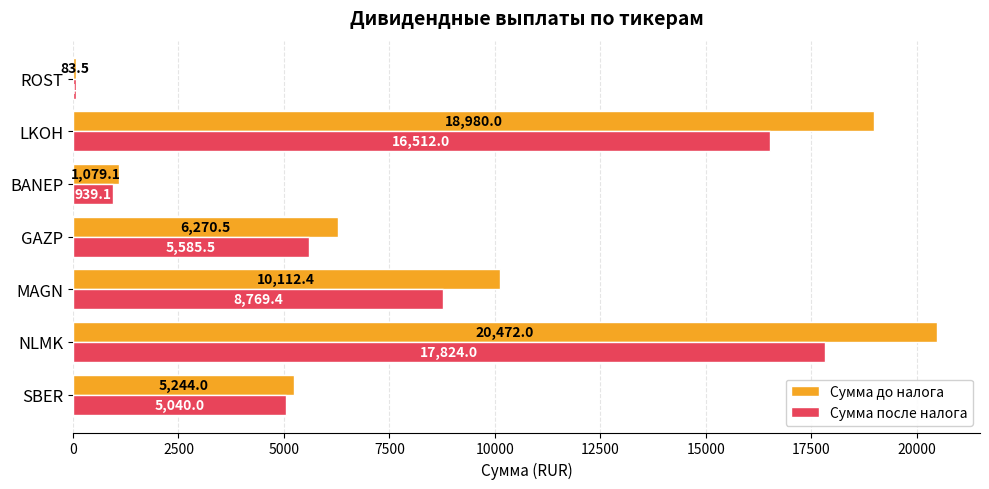

What value does the Сумма до налога series have at GAZP?

6270.5